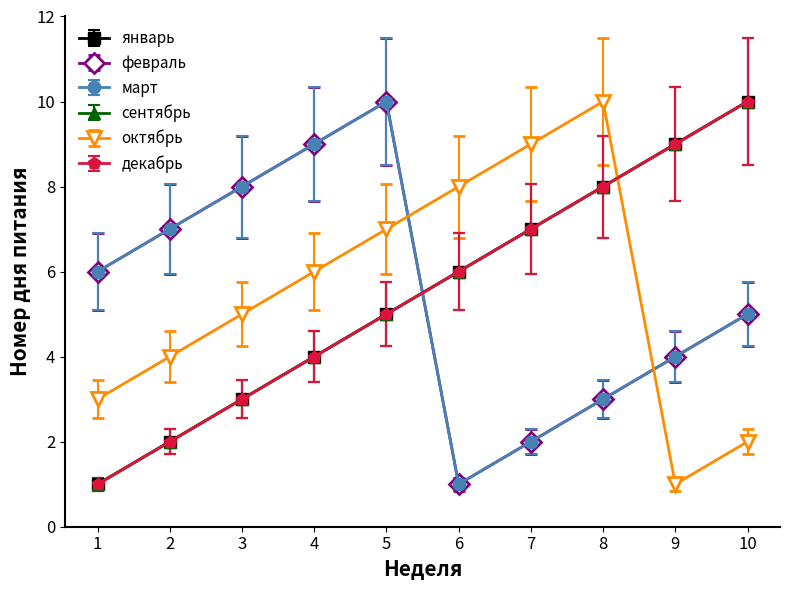

Which series ends up on top after the final intersection of сентябрь and февраль?

сентябрь